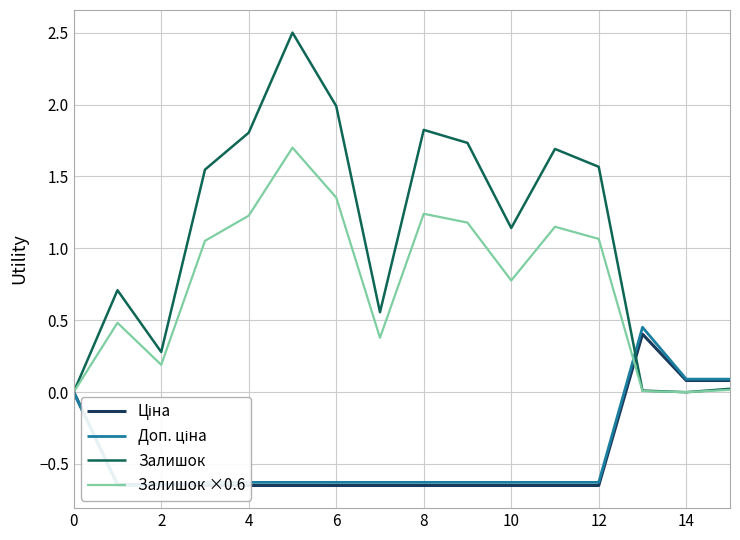

At which label is Залишок closest to 1?

10